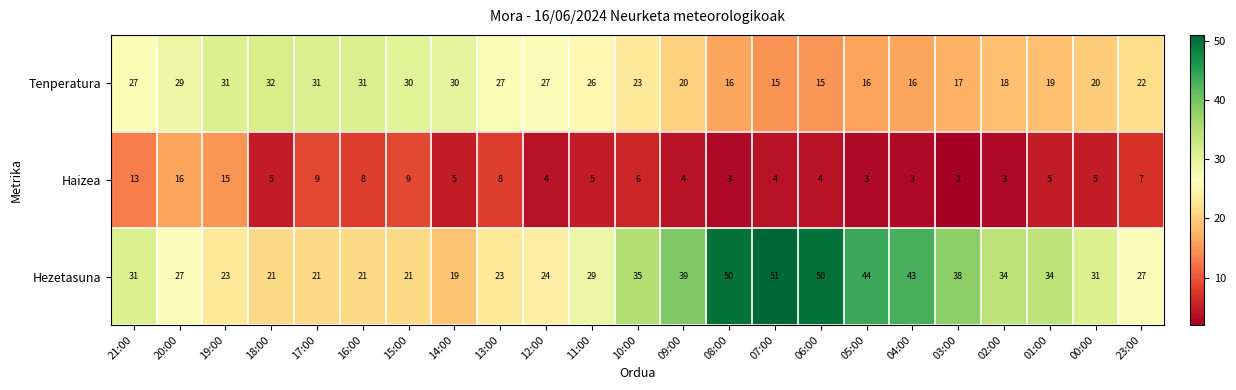

Is it true that Hezetasuna equals 34 at 06:00?

False